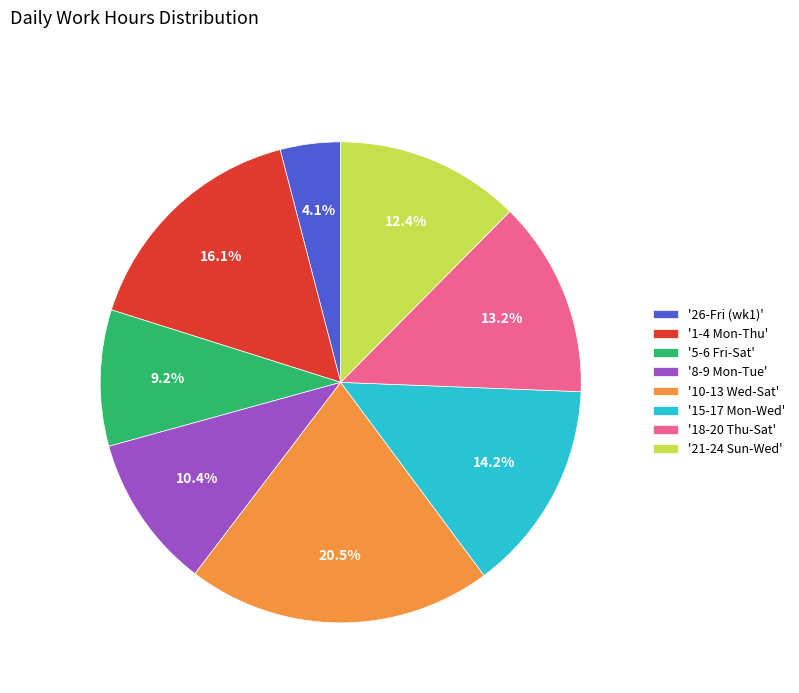

How much of the chart is everything except '18-20 Thu-Sat'?

86.8%